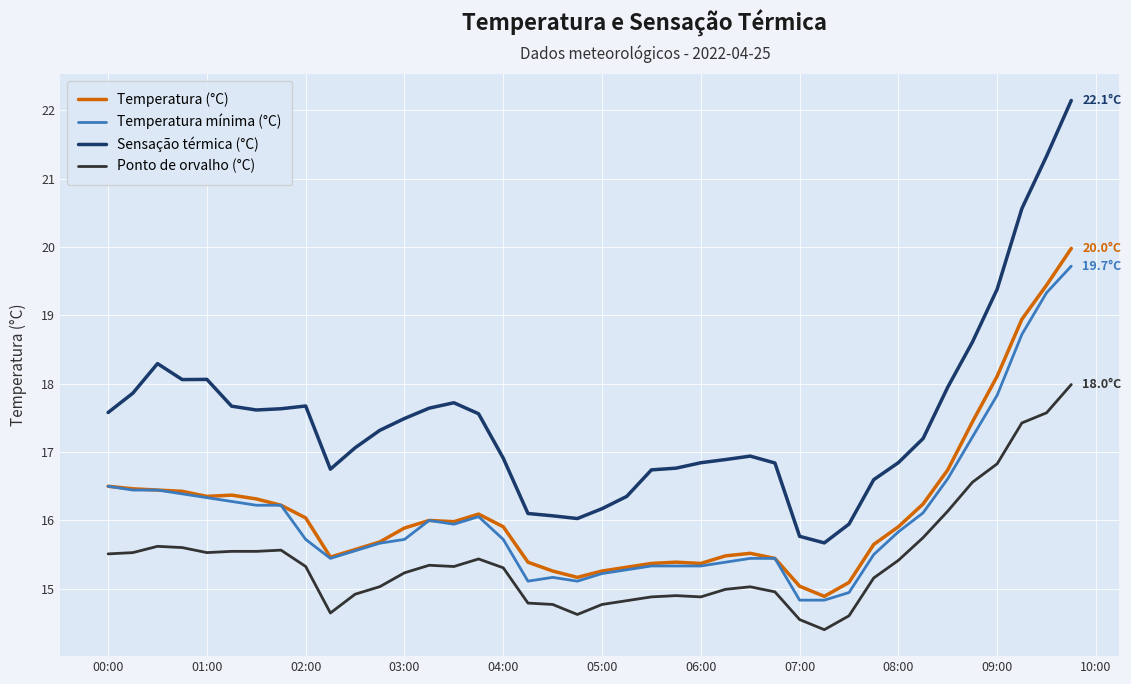

True or false: Sensação térmica (°C) and Temperatura (°C) cross at least once.

False